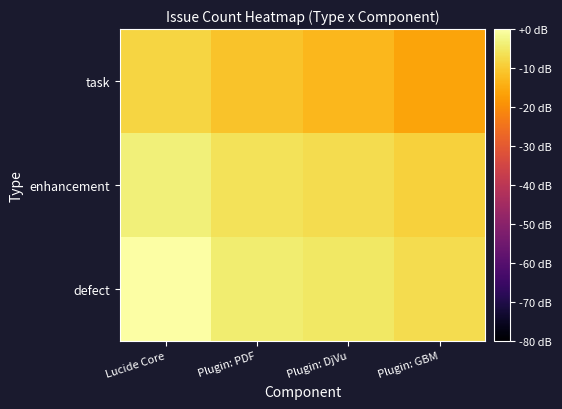

Which label corresponds to the largest value in the chart?

Lucide Core